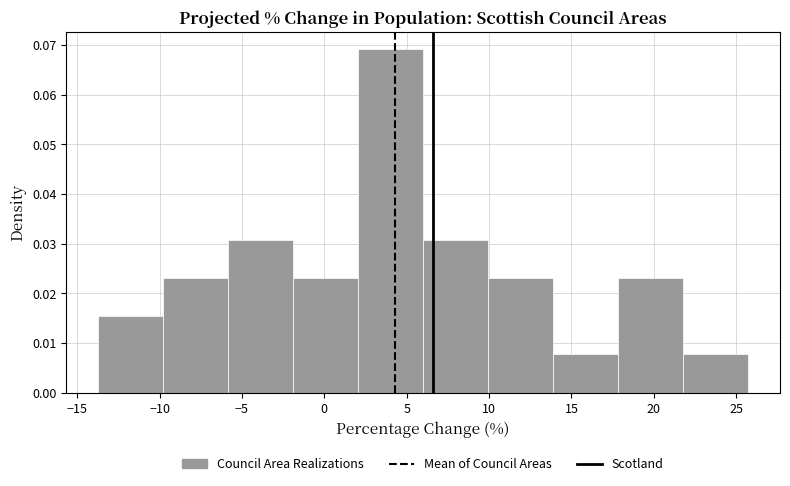

How tall is the bar that spans -6.0 to -2.0 on the x-axis? Neither the bar edges nor the heights are printed on the chart, so give them approximately, as read against the axes.

0.031